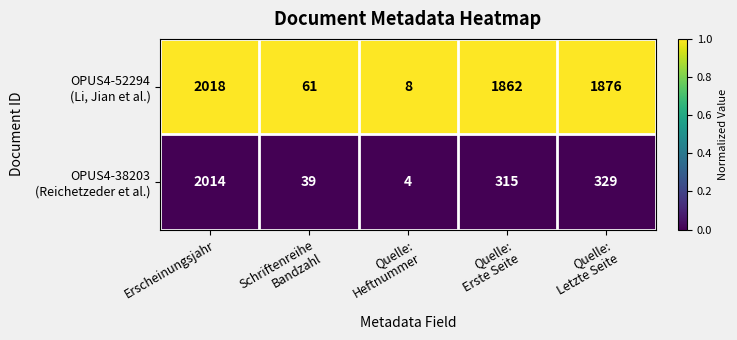

Which category has the highest value across all series?

Erscheinungsjahr